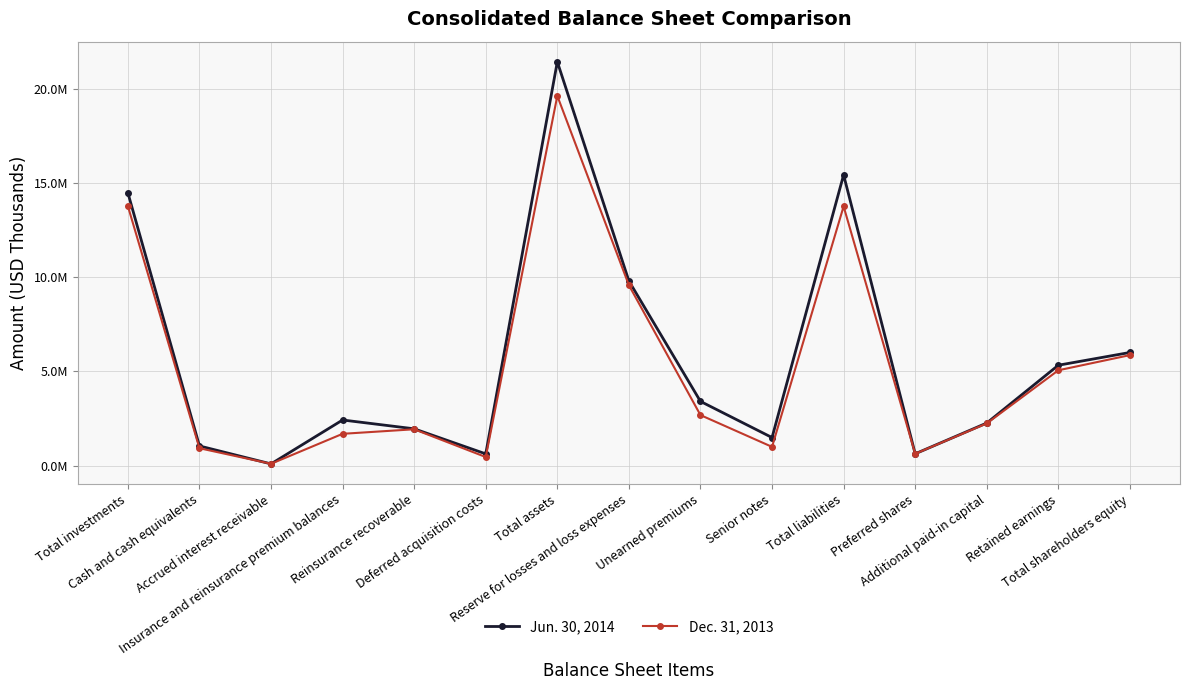

Rank the series at Preferred shares from lowest to highest value.

Jun. 30, 2014, Dec. 31, 2013